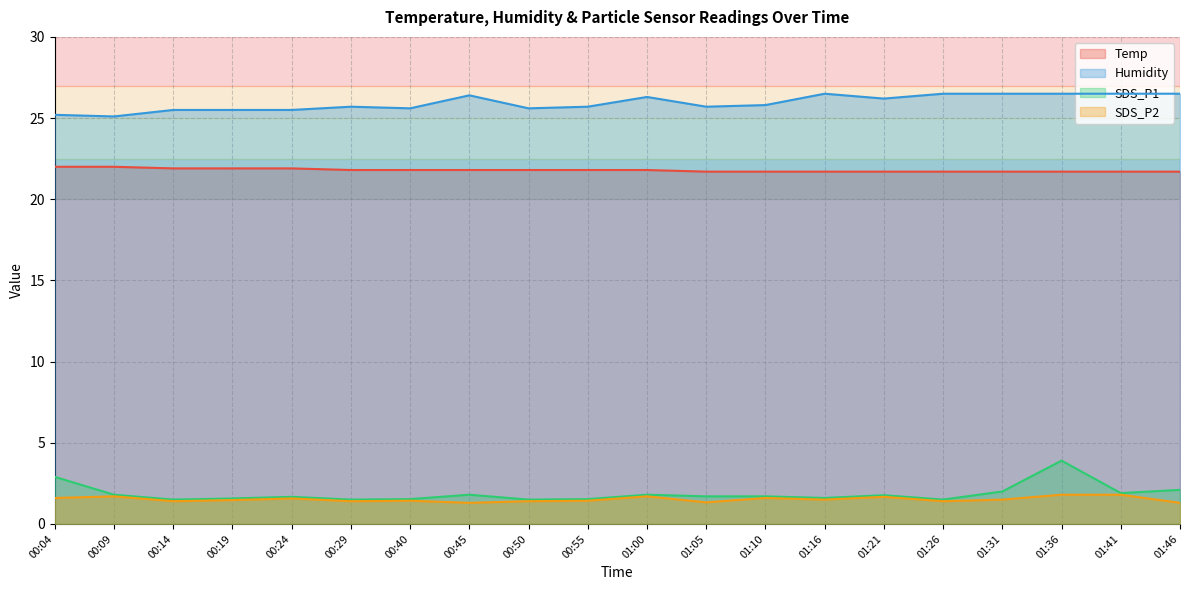

At which label is SDS_P1 closest to 2?

01:31